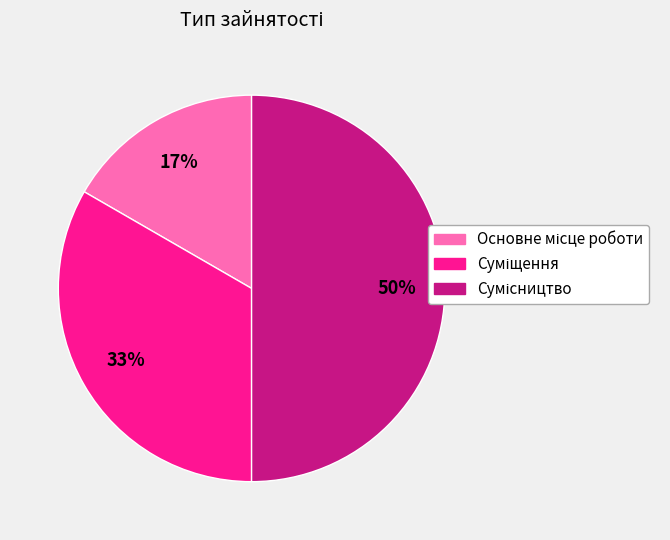

To the nearest percent, what is the average slice percentage?

33%